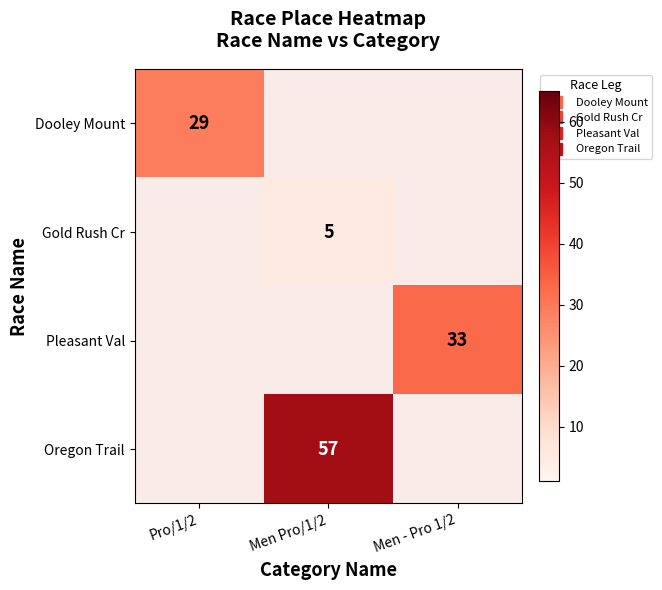

How many categories are shown in the chart?

3